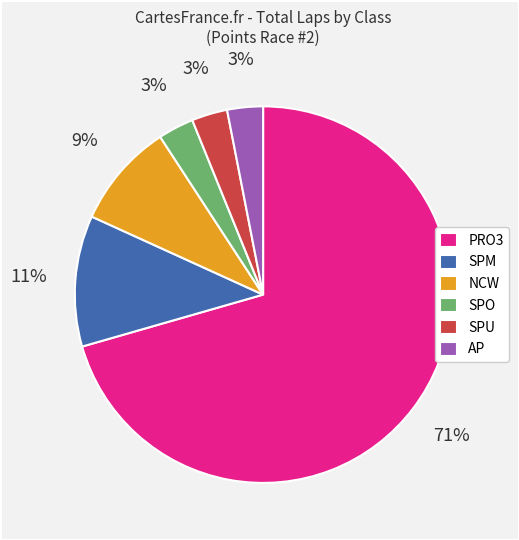

To the nearest percent, what is the average slice percentage?

17%